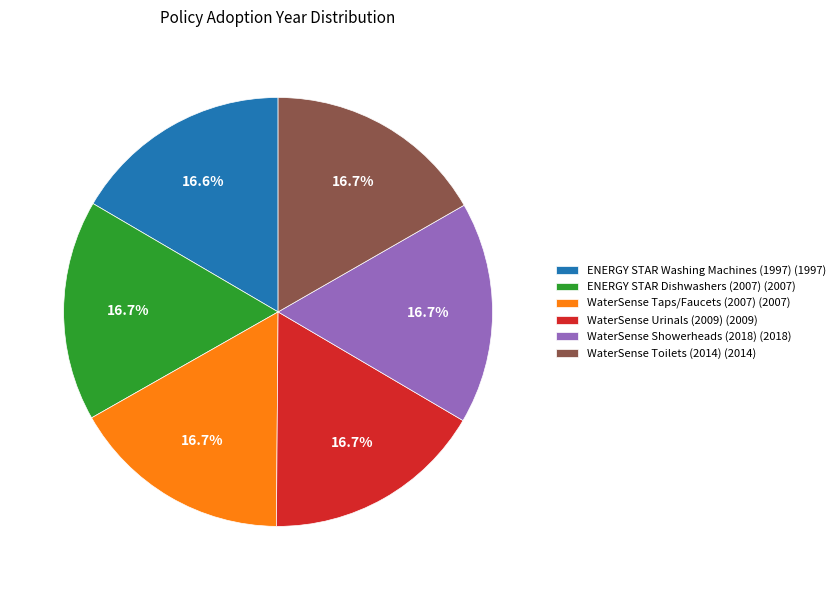

To the nearest percent, what is the combined percentage of ENERGY STAR Dishwashers (2007) and WaterSense Urinals (2009)?

33%